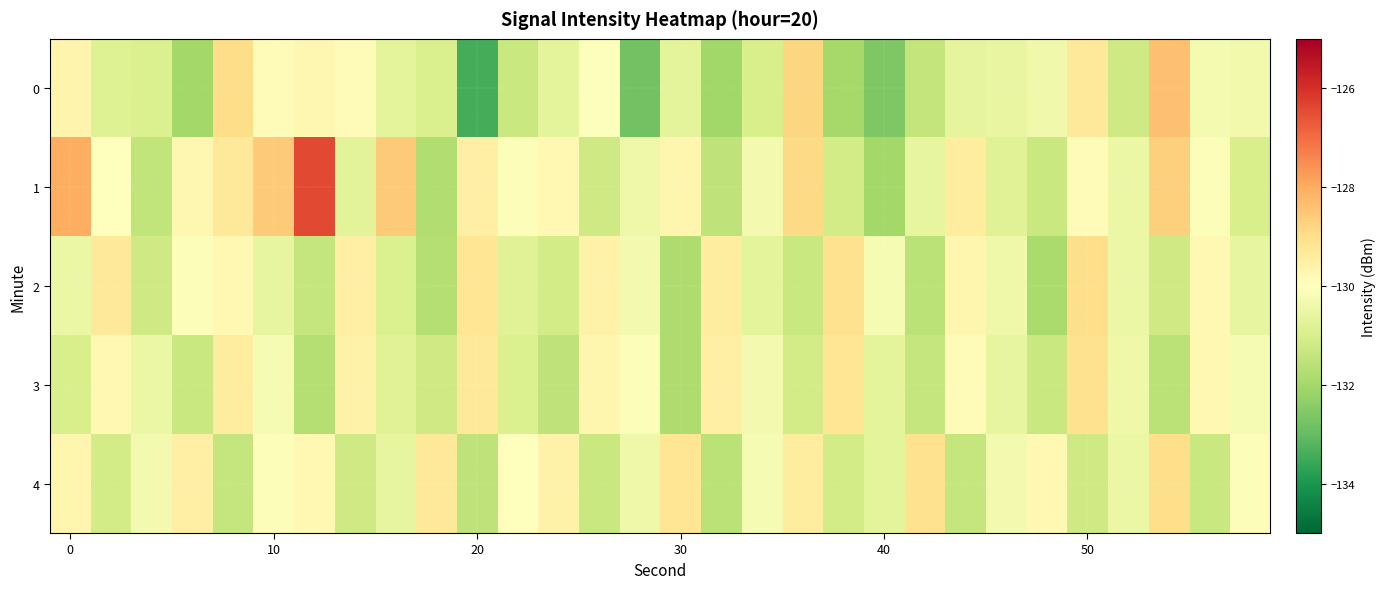

Rank the series by their maximum value, from lowest to highest.

row_3, row_2, row_4, row_0, row_1